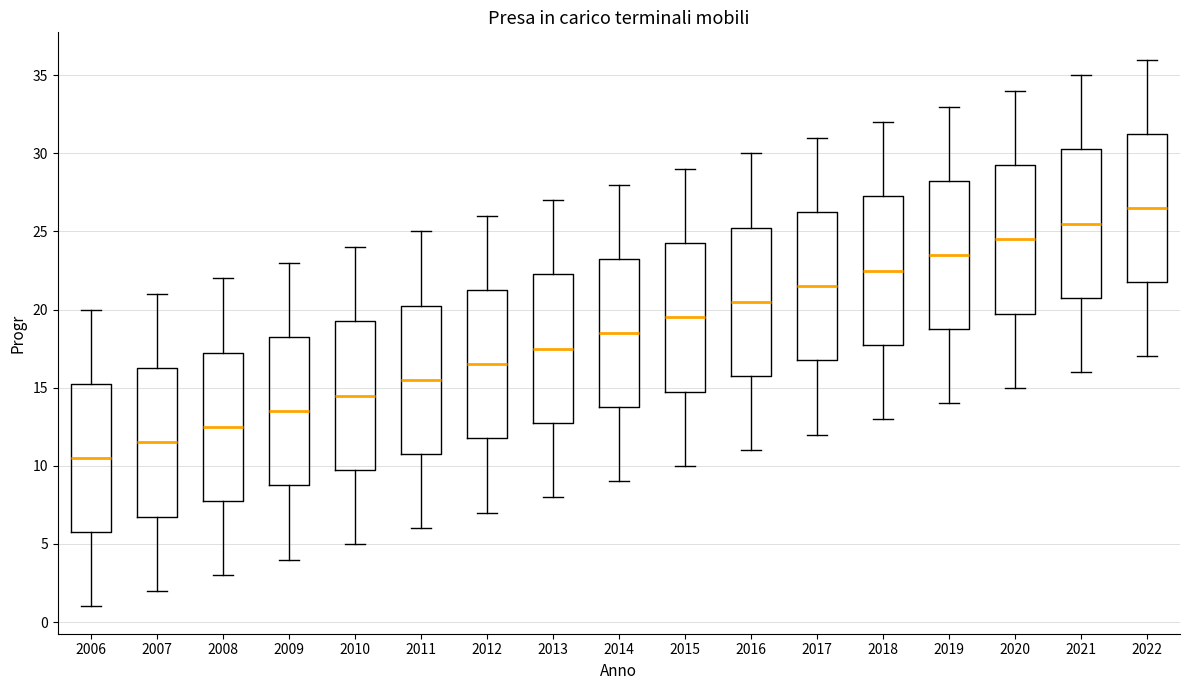

Which box has the highest median line?

2022